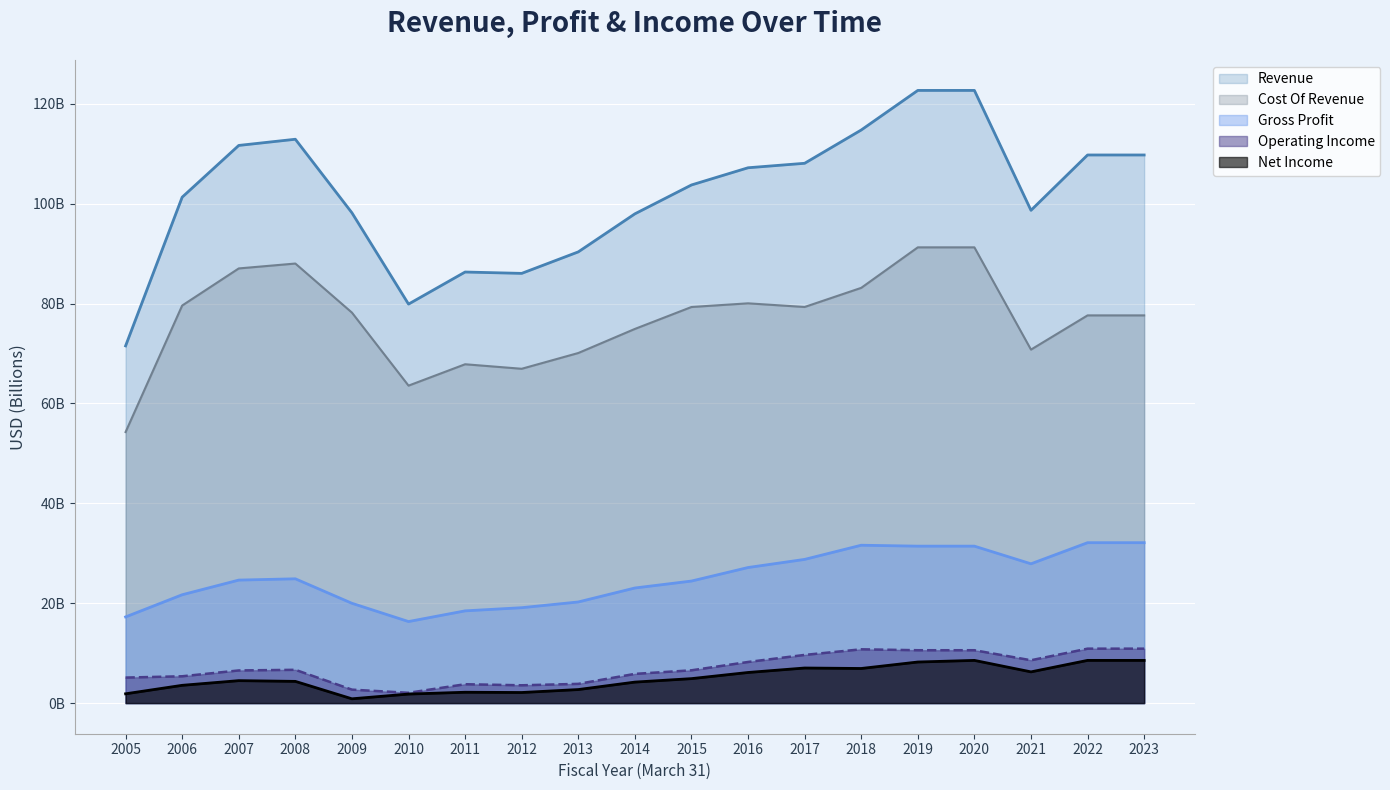

Which has a higher value, 2007 or 2016?

2007